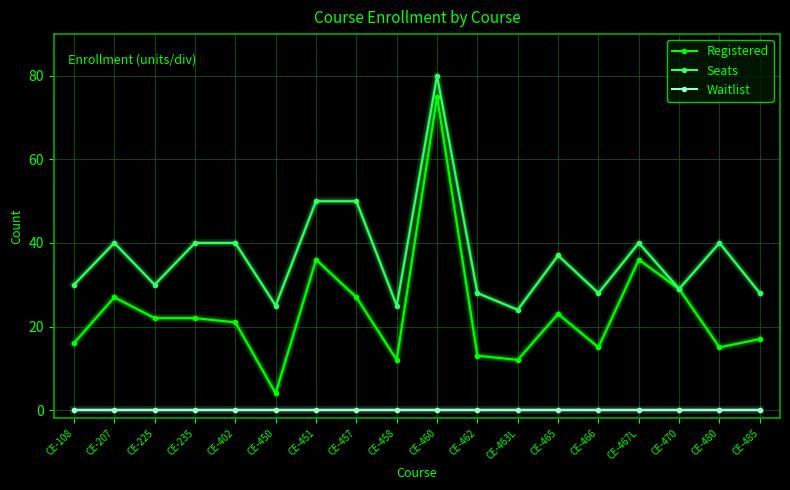

True or false: Seats has more than 2 interior local peaks.

True